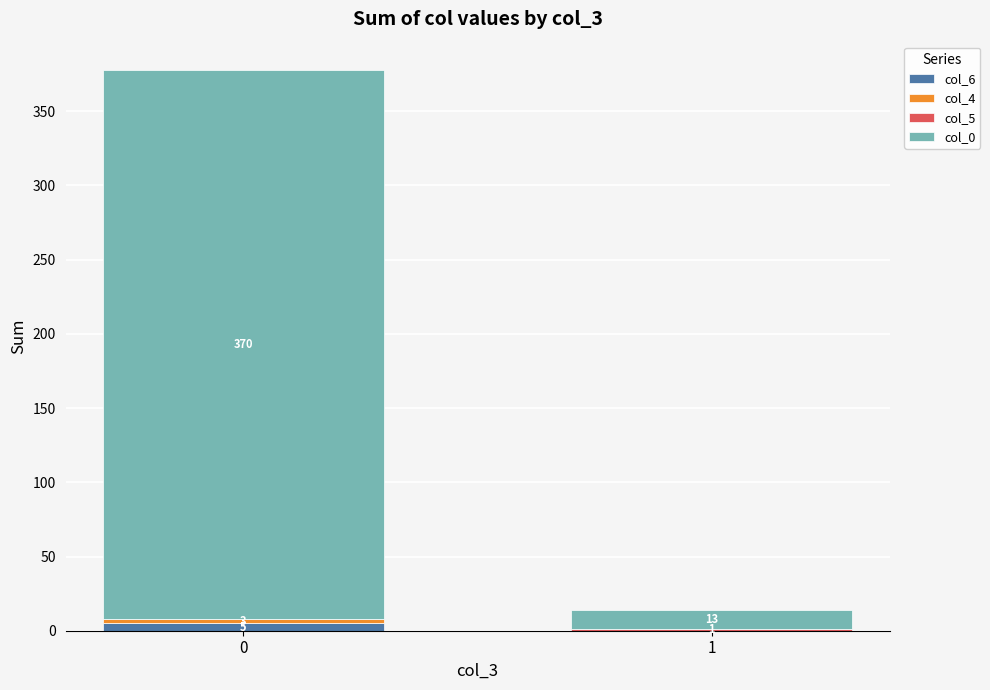

What value does the col_6 series have at 0?

5